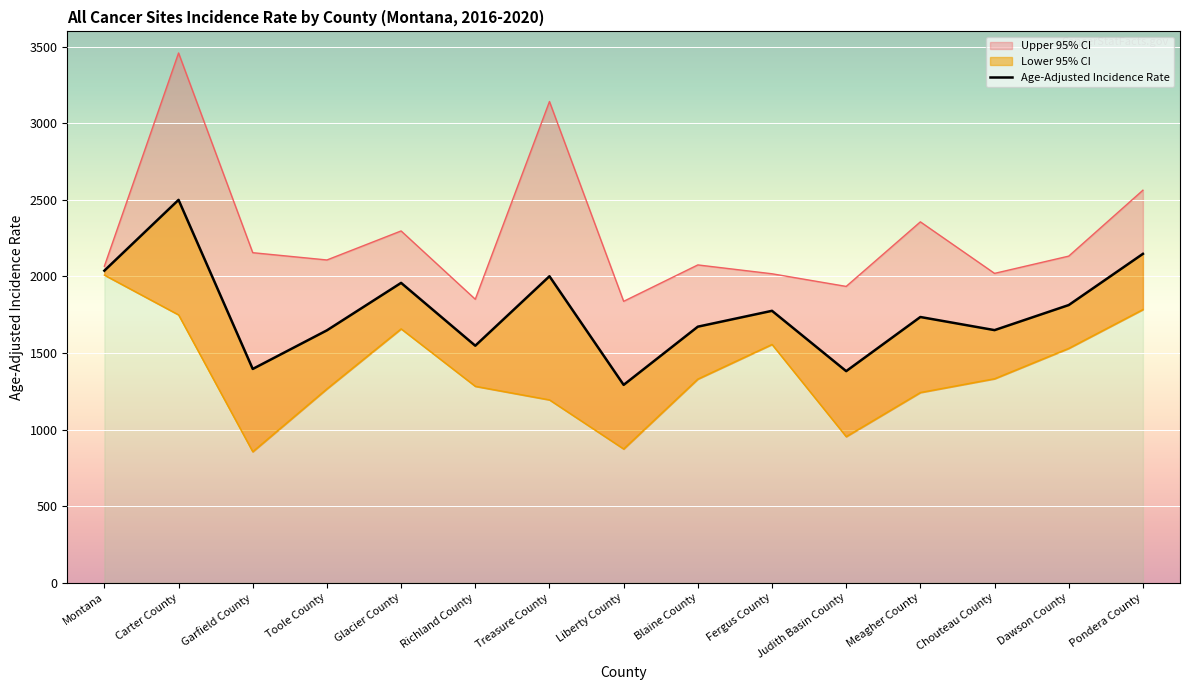

Is it true that the value at Fergus County is 2677.0?

False